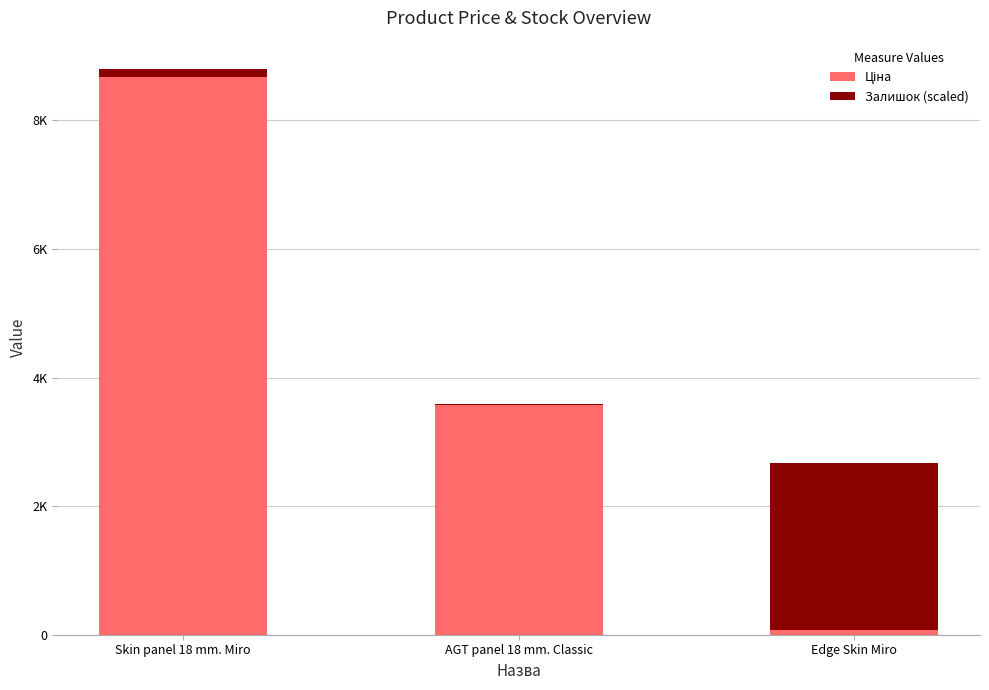

Are the bars grouped side by side (vs. stacked)?

No